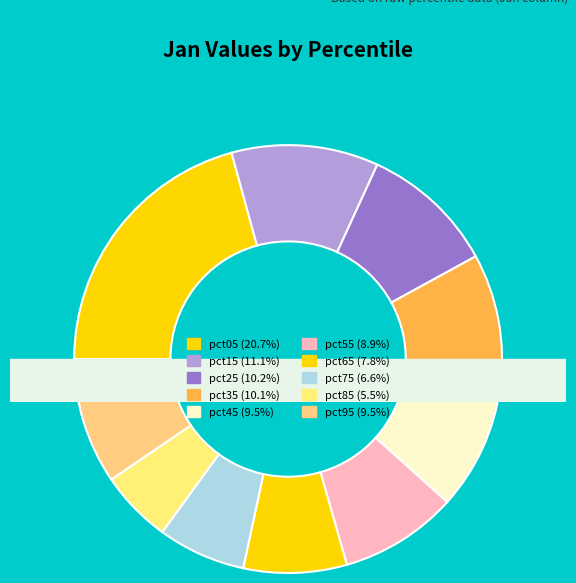

Does pct65 account for over 50% of the chart?

No